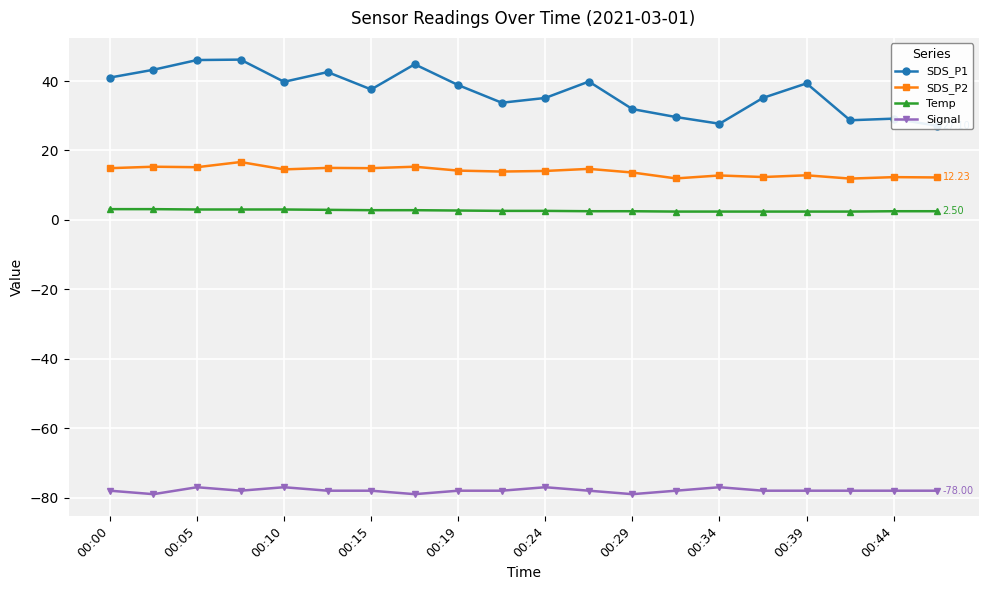

Which has a higher value, 00:00 or 19?

00:00